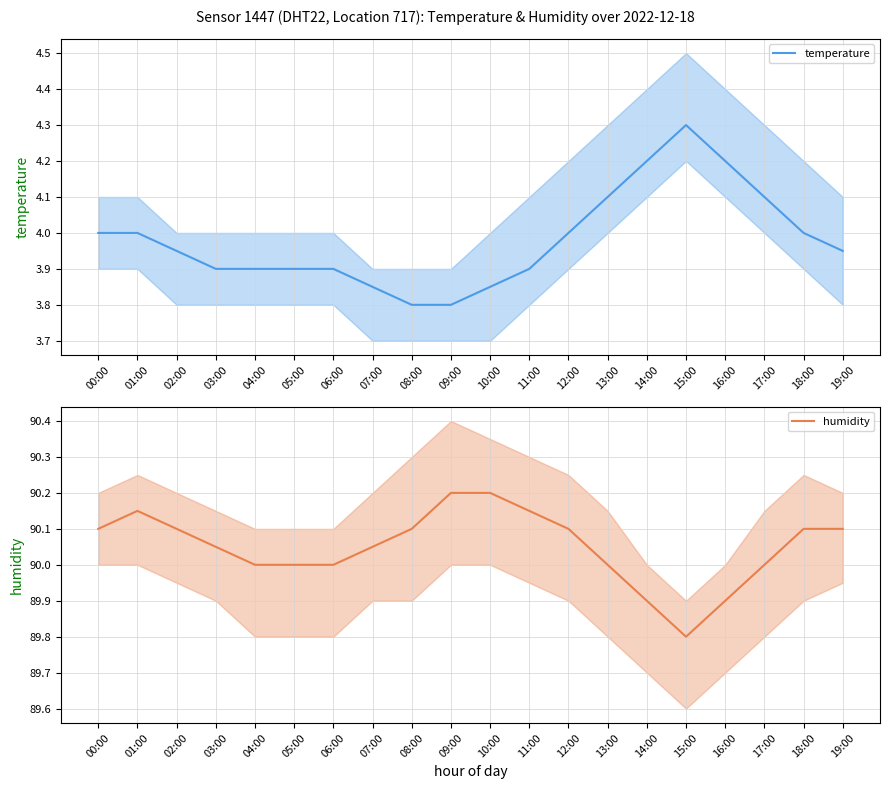

At which label does temperature reach its peak?

15:00